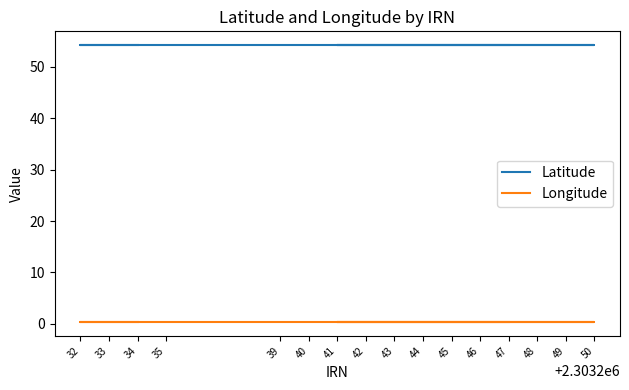

Is the value of Longitude at 34 greater than the value of Latitude at 41?

No